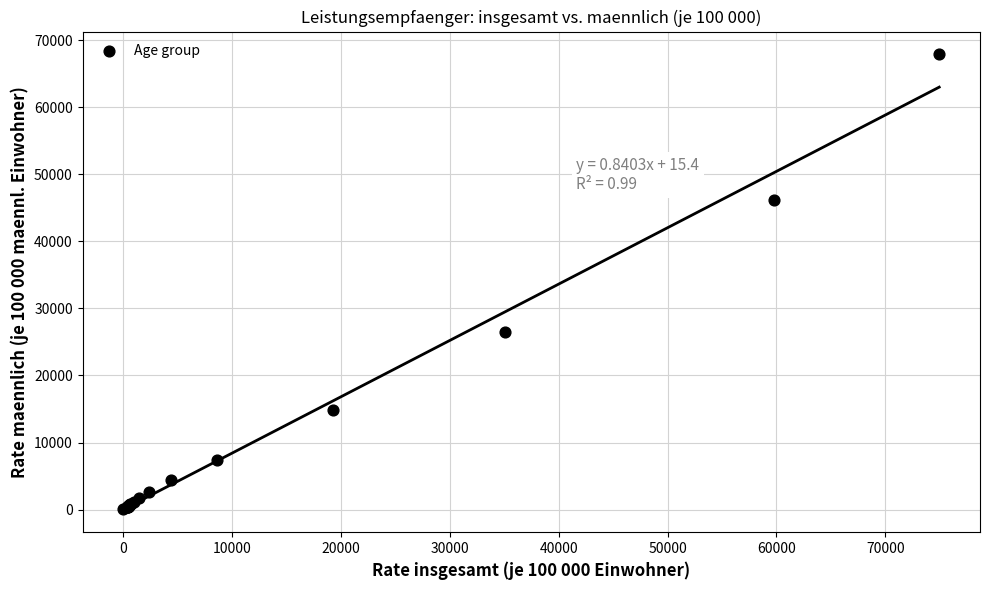

What Y value in the scatter plot is closest to 33956?

26491.1